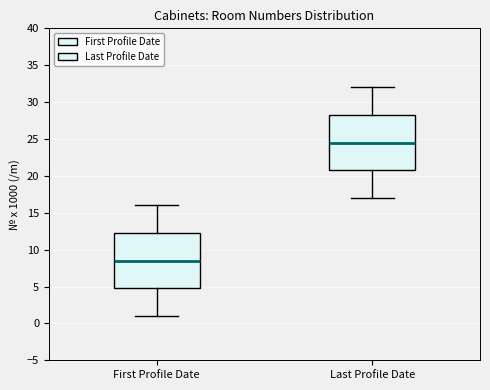

Reading left to right, transcribe this box plot: for each box, give where its median line is, the range the box spans, and where its two whiskers end, as read against the y-axis. The values are not printed on the chart, so give them approximately, as read against the axis.

First Profile Date: median 8.5, box 5.0 to 12.5, whiskers 1.0 to 16.0
Last Profile Date: median 24.5, box 21.0 to 28.5, whiskers 17.0 to 32.0